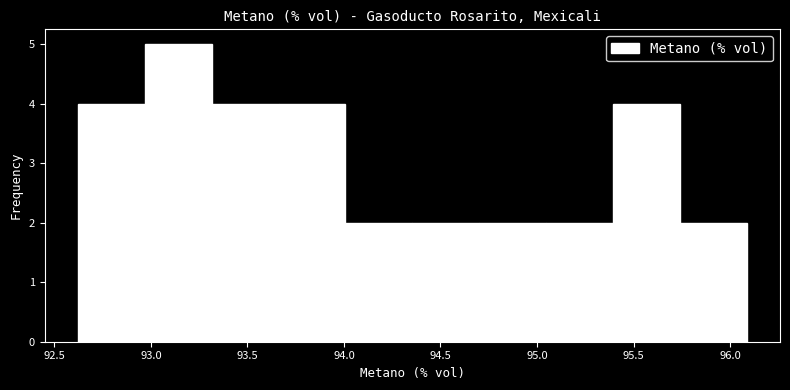

Which range on the x-axis has the tallest bar?

92.95 to 93.30